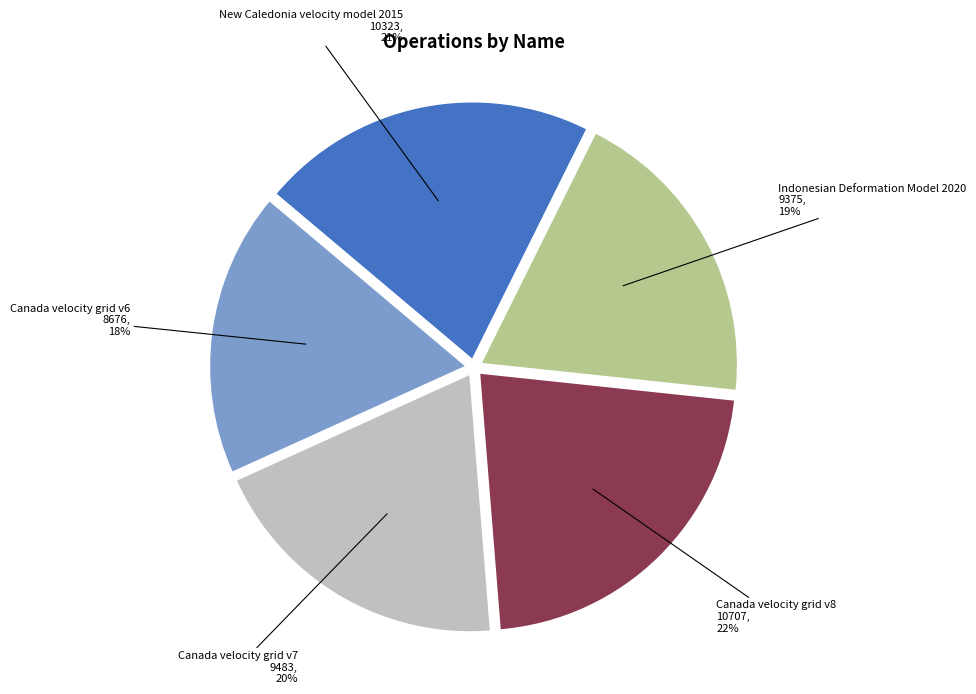

Does Canada velocity grid v8 represent more than half of the total?

No